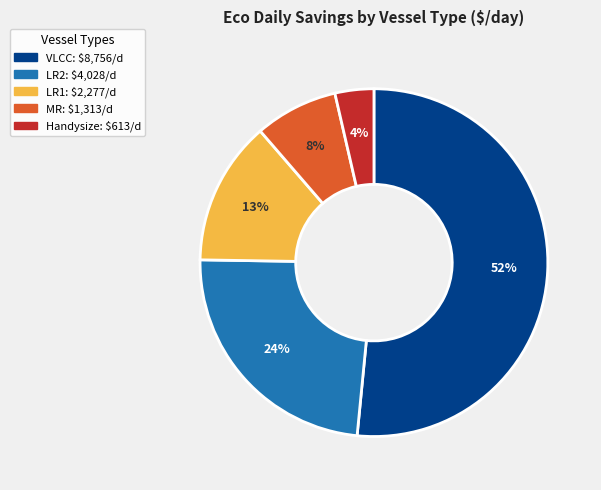

To the nearest percent, what is the difference between the largest and smallest slice percentages?

48%